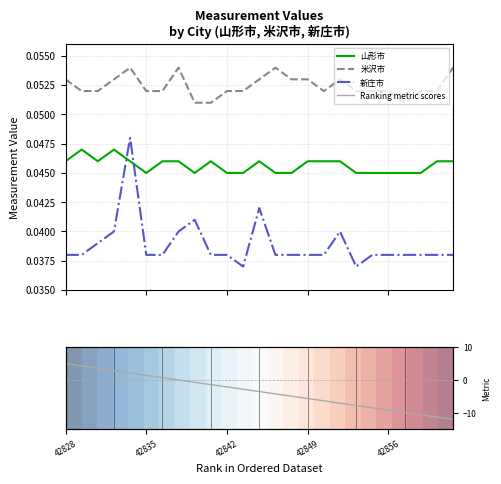

The Ranked metric scores series shows -4.9 at 18. True or false?

False